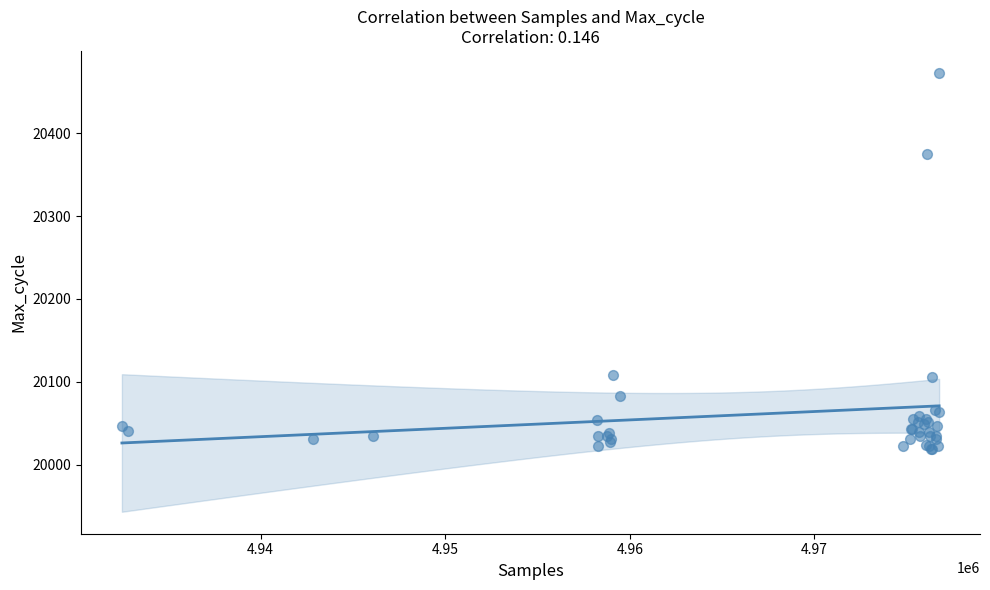

What Y value in the scatter plot is closest to 20246?

20375